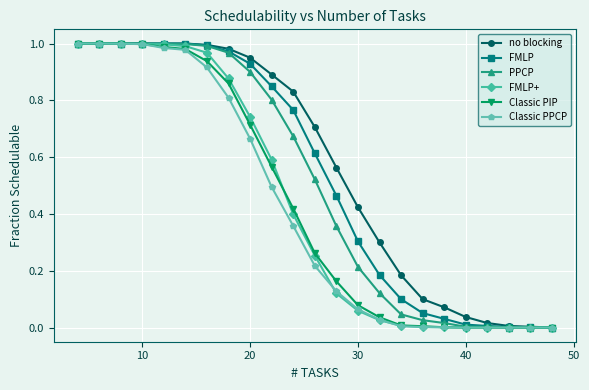

Which series has the largest range (max minus min)?

no blocking